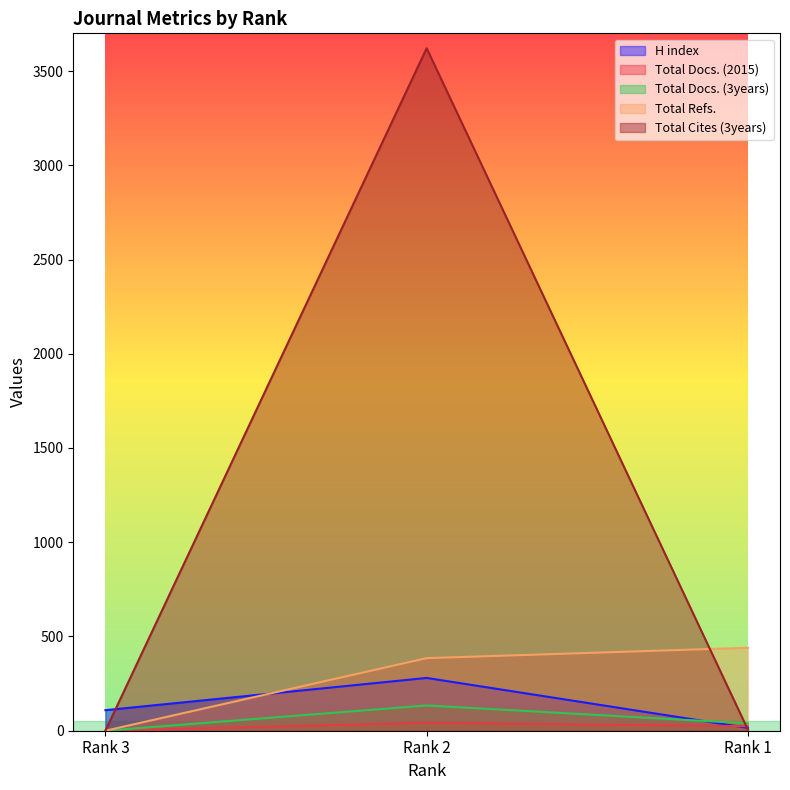

Where is Total Cites (3years) nearest to the value 1810?

Rank 1